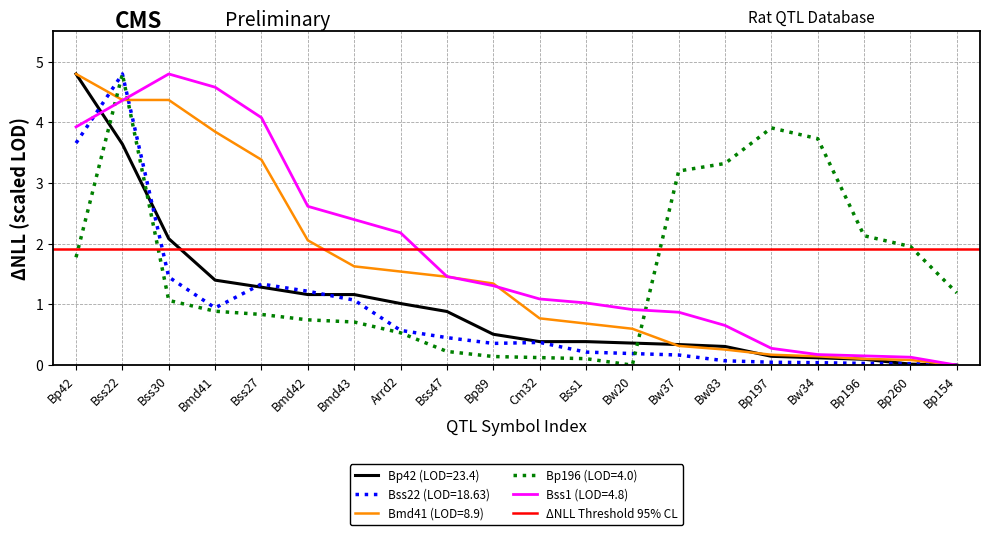

Rank the categories by Bp196 (LOD=4.0) value from highest to lowest.

Bss22, Bp197, Bw34, Bw83, Bw37, Bp196, Bp260, Bp42, Bp154, Bss30, Bmd41, Bss27, Bmd42, Bmd43, Arrd2, Bss47, Bp89, Cm32, Bss1, Bw20